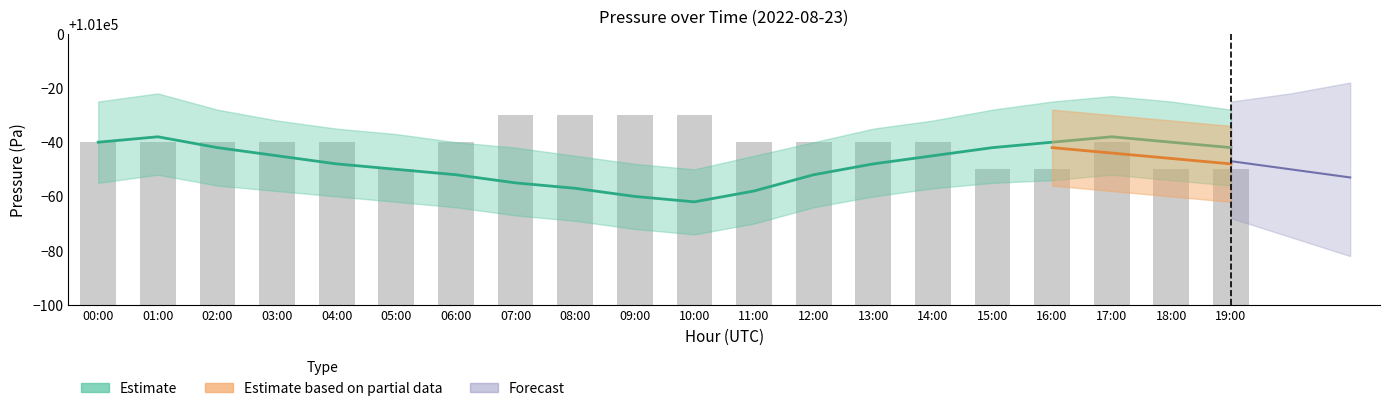

List the labels in order of value, smallest first.

05:00, 15:00, 16:00, 18:00, 19:00, 00:00, 01:00, 02:00, 03:00, 04:00, 06:00, 11:00, 12:00, 13:00, 14:00, 17:00, 07:00, 08:00, 09:00, 10:00